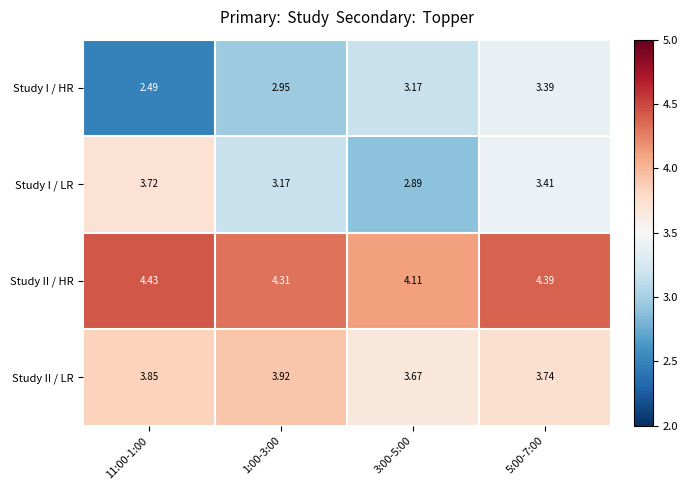

Which series changed the most between 1:00-3:00 and 5:00-7:00?

Study I / HR